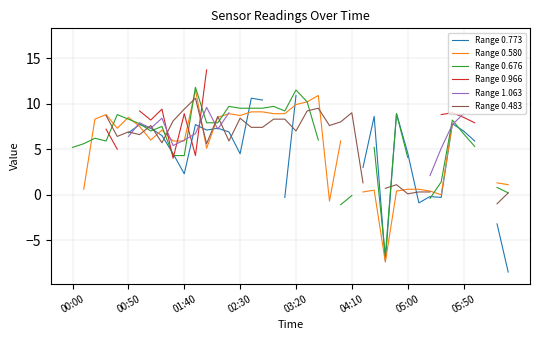

Which series changed the most between 01:40 and 39?

Range 0.580